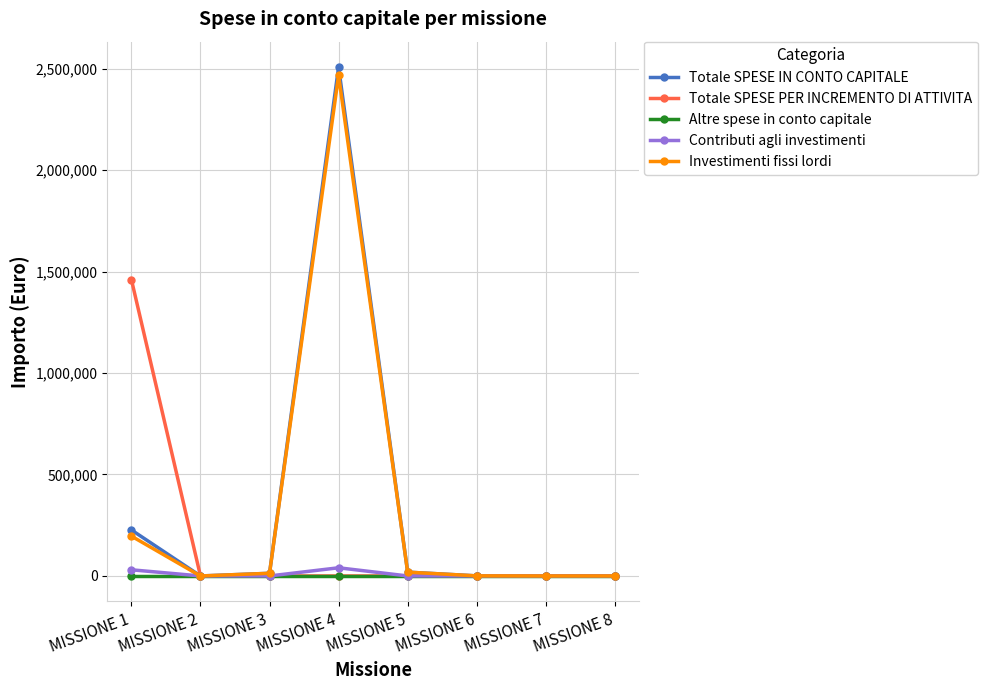

Does the chart have visible grid lines?

Yes